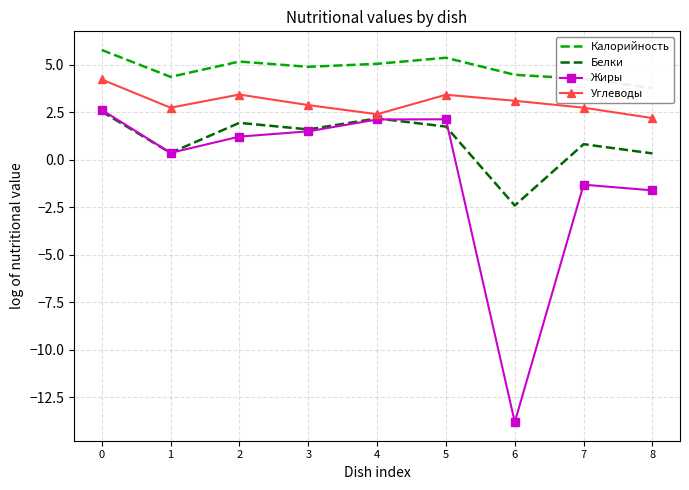

Between 3 and 8, which series saw the biggest shift?

Жиры